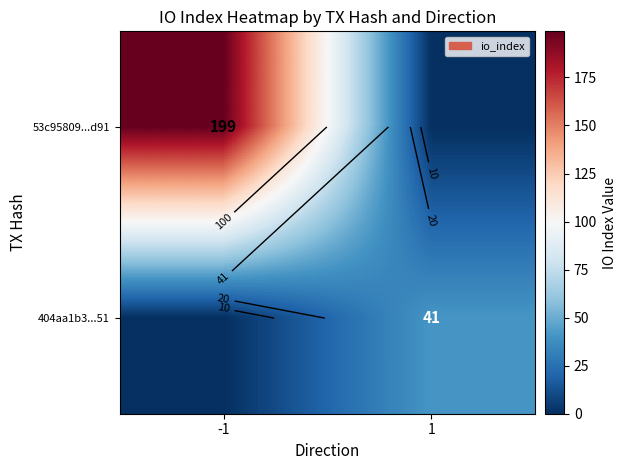

Which series has the widest spread of values?

53c95809...d91